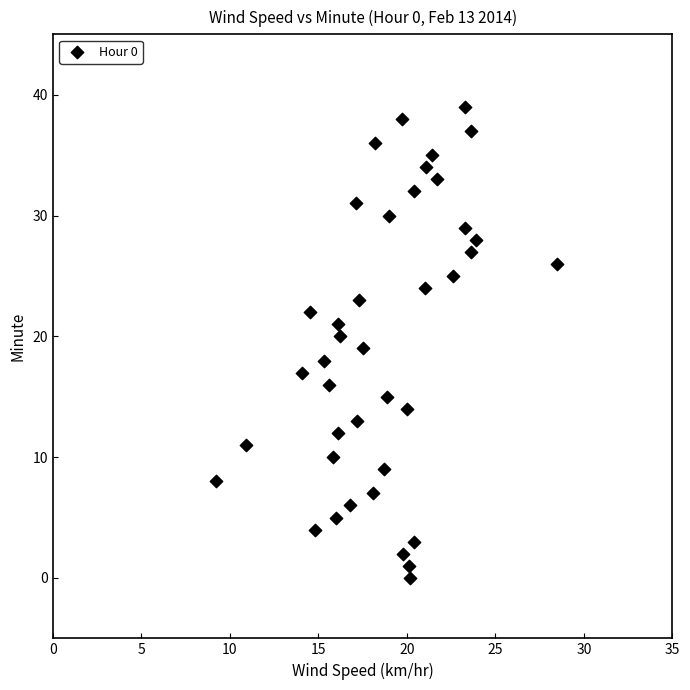

What is the range of Y values (max minus min)?

39